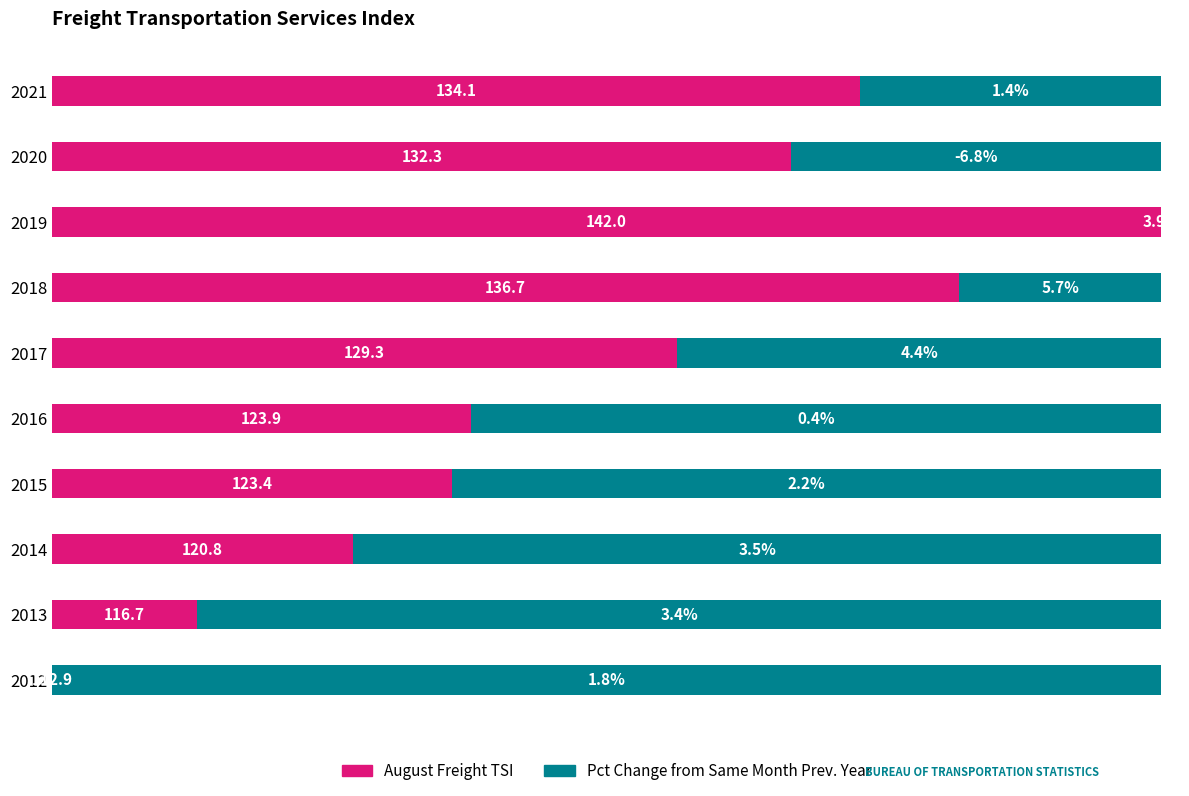

How many bars are there in each group?

2